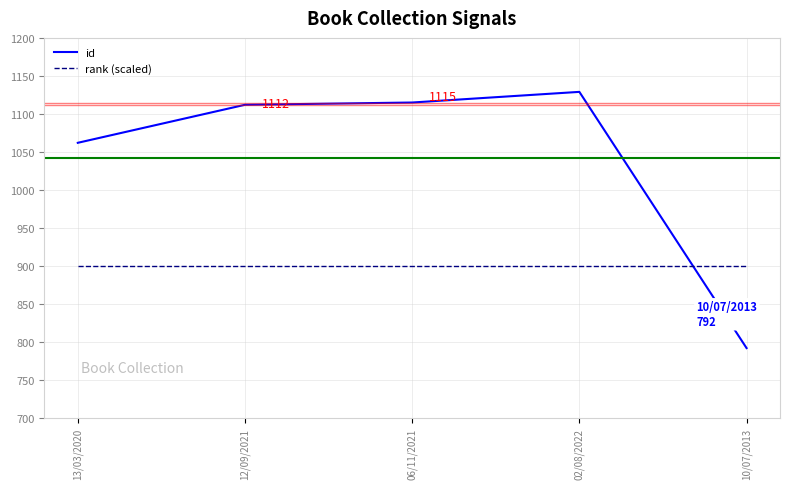

Rank the series at 02/08/2022 from lowest to highest value.

rank (scaled), id